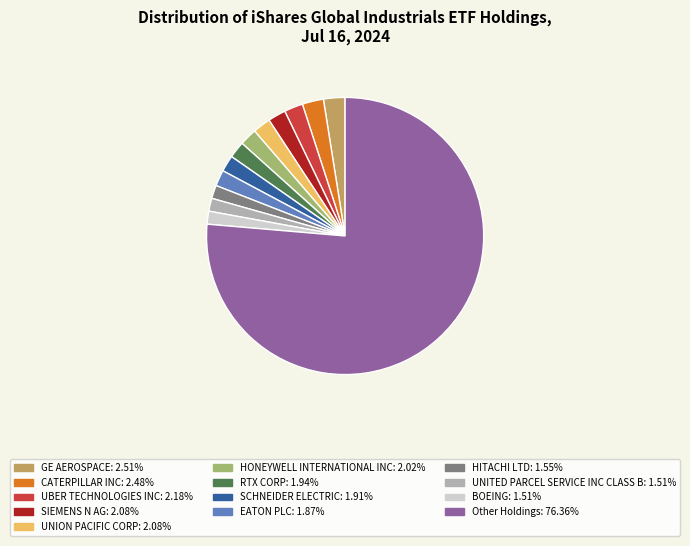

Does CATERPILLAR INC represent more than half of the total?

No